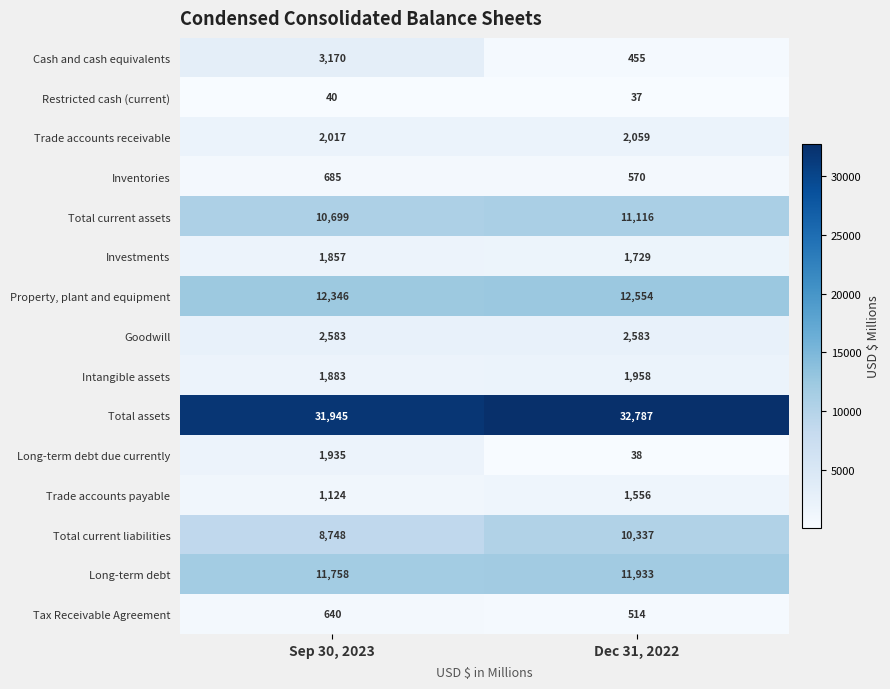

Which label corresponds to the smallest value in the chart?

Dec 31, 2022